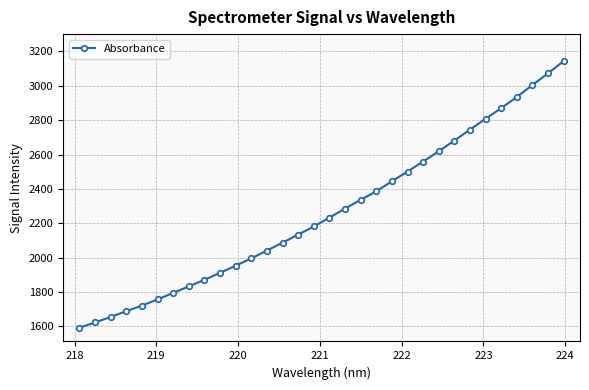

What is the value of the 6th point from the left?

1757.1